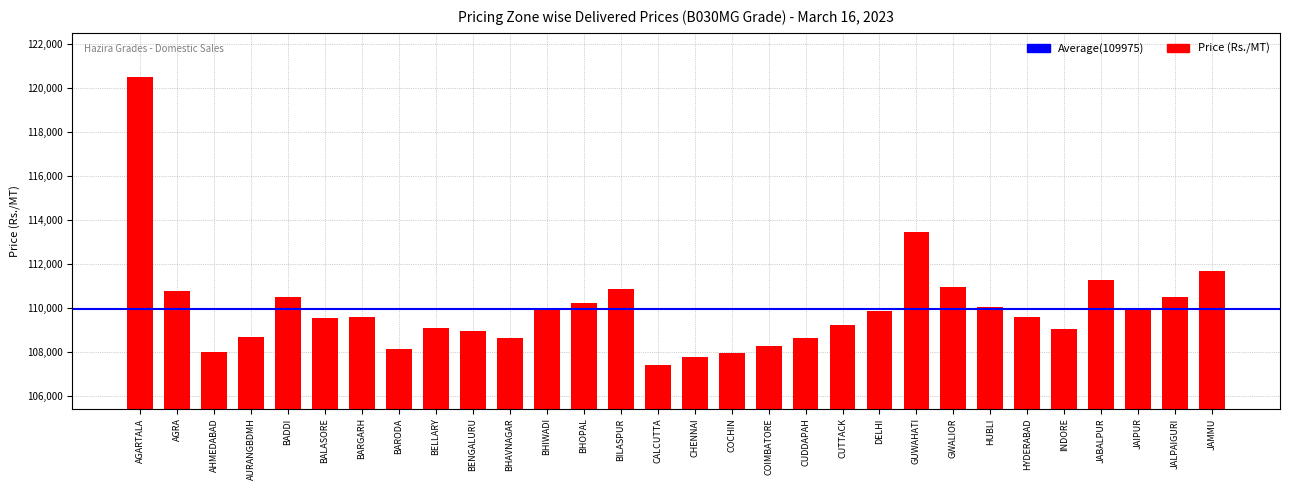

What value does the data have at COCHIN, to the nearest 50?

107950